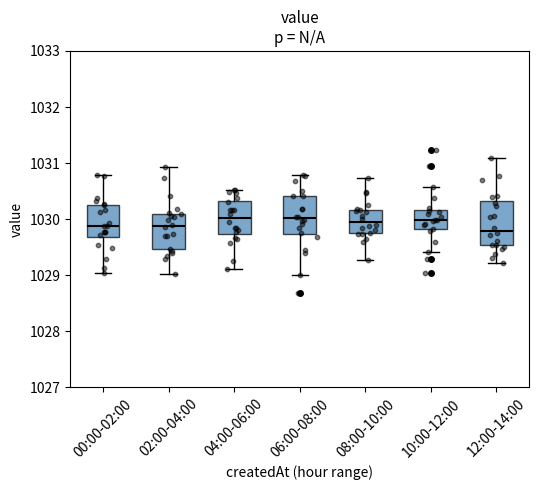

Where is the upper edge of the box for 04:00-06:00 on the y-axis? The values are not printed on the chart, so give them approximately, as read against the axis.

1030.3